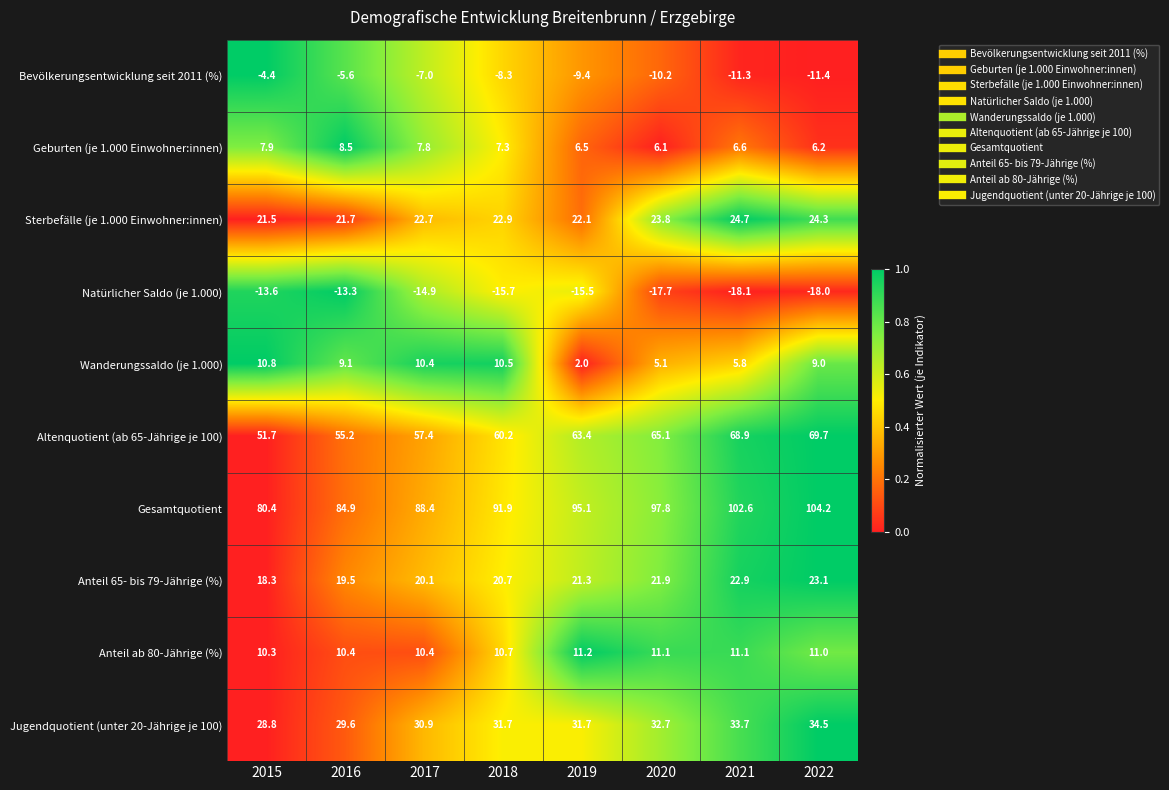

At which label does Geburten (je 1.000 Einwohner:innen) first exceed 7?

2015